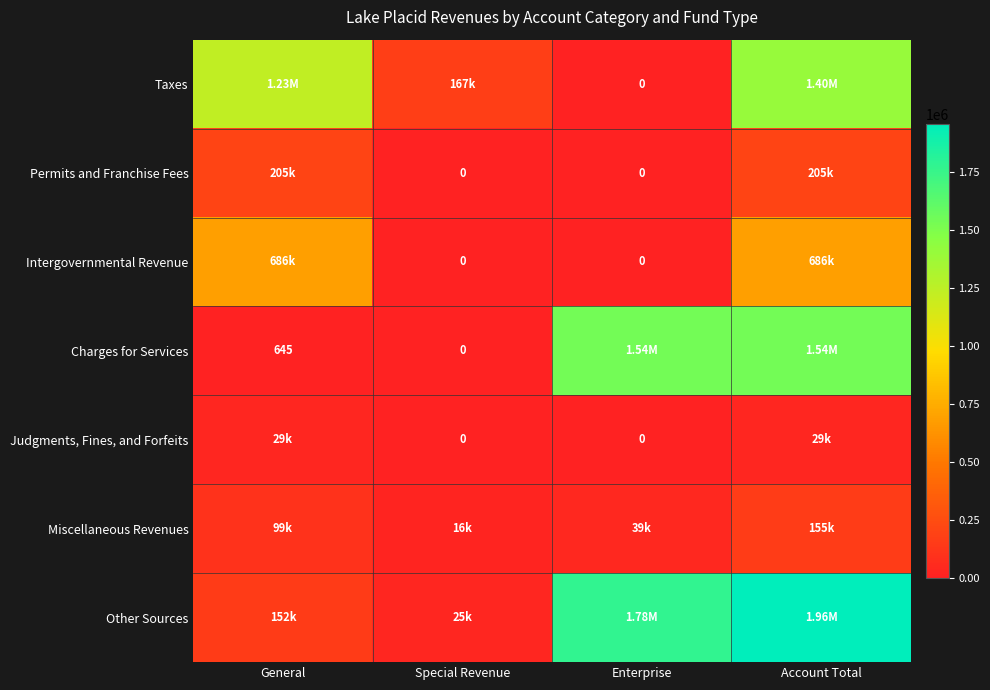

What is the total value across all series at Special Revenue?

208573